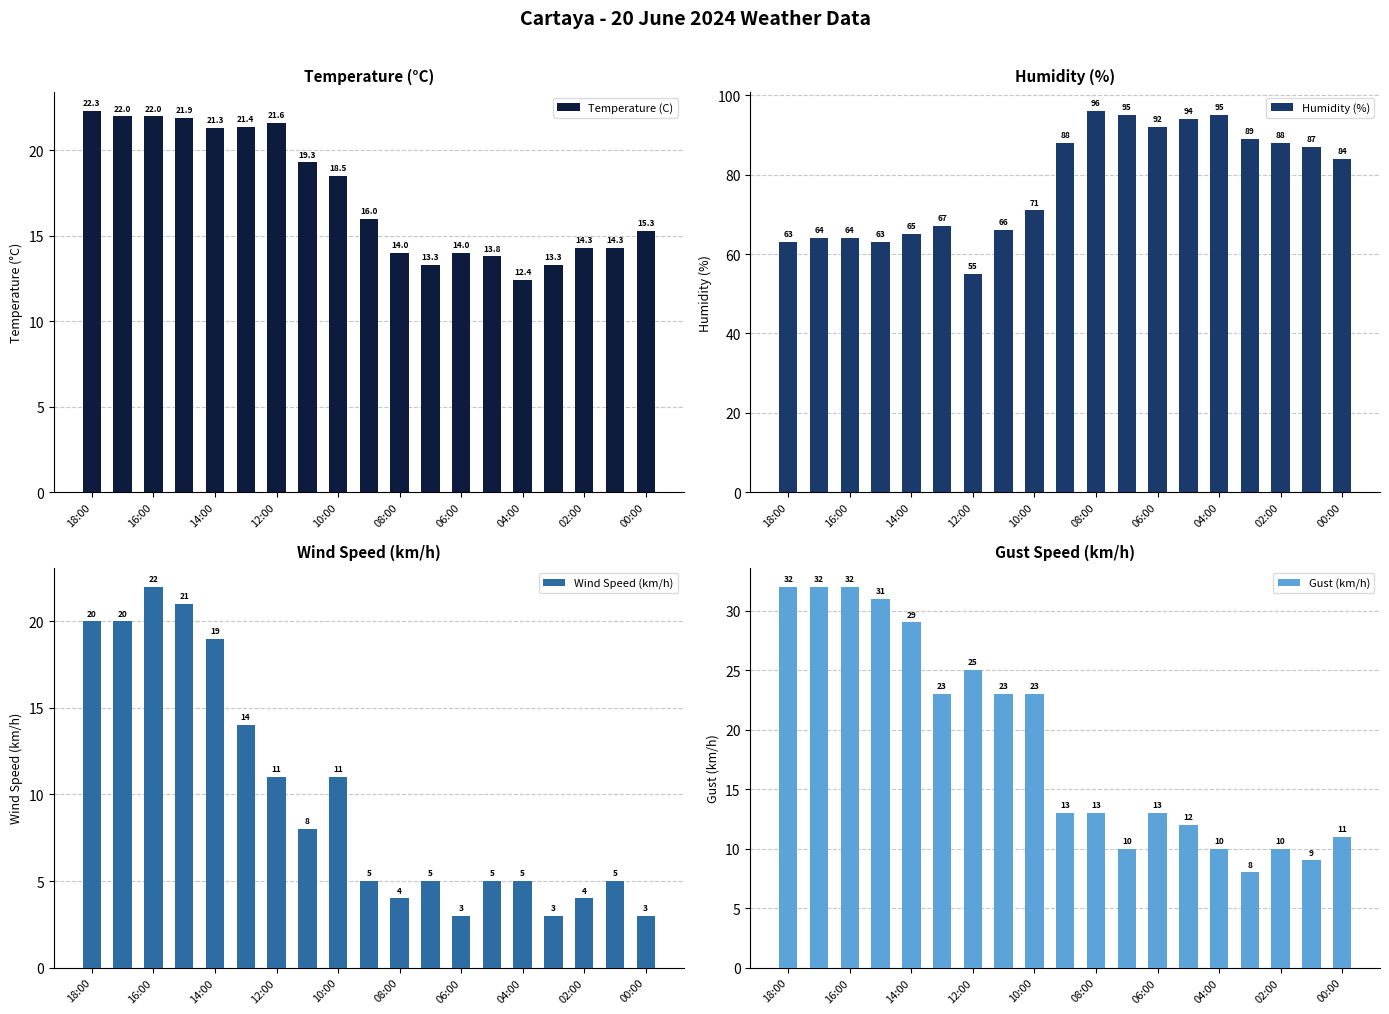

At how many categories does at least one series exceed 31?

19